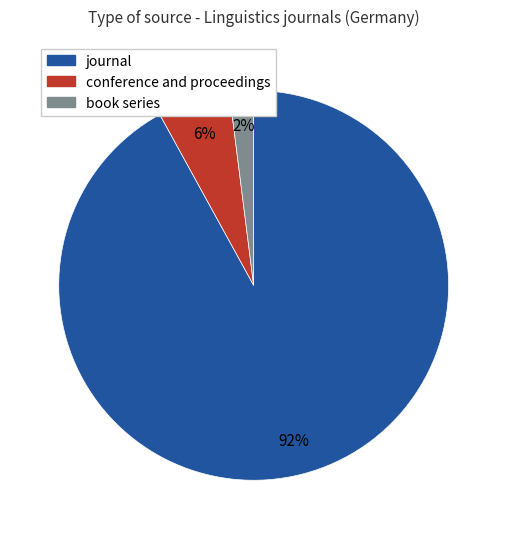

What percentage is the journal slice, to the nearest percent?

92%